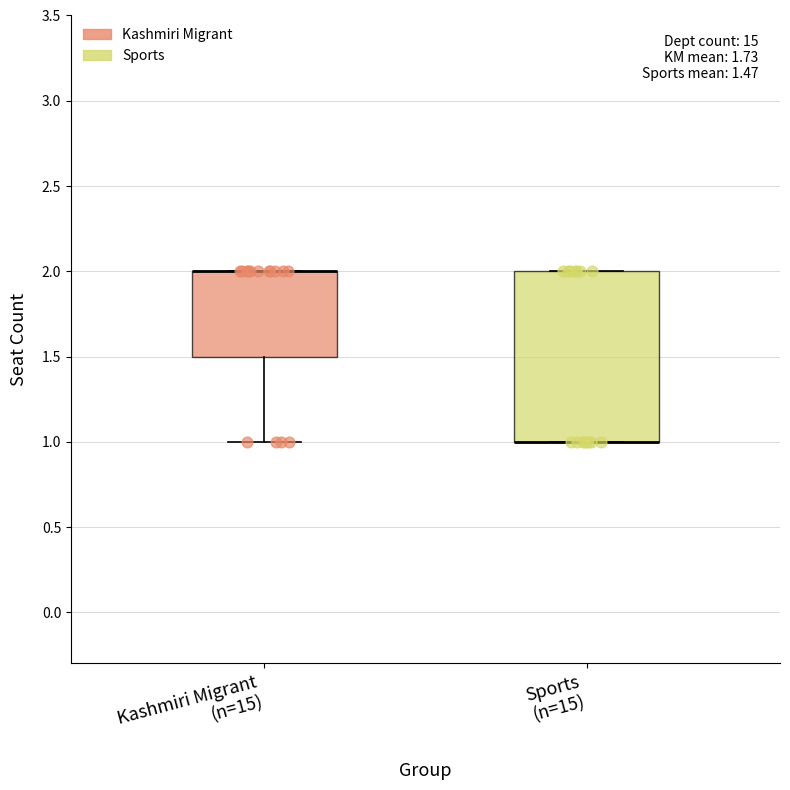

Comparing the boxes themselves (not the whiskers), which one is the tallest?

Sports (n=15)